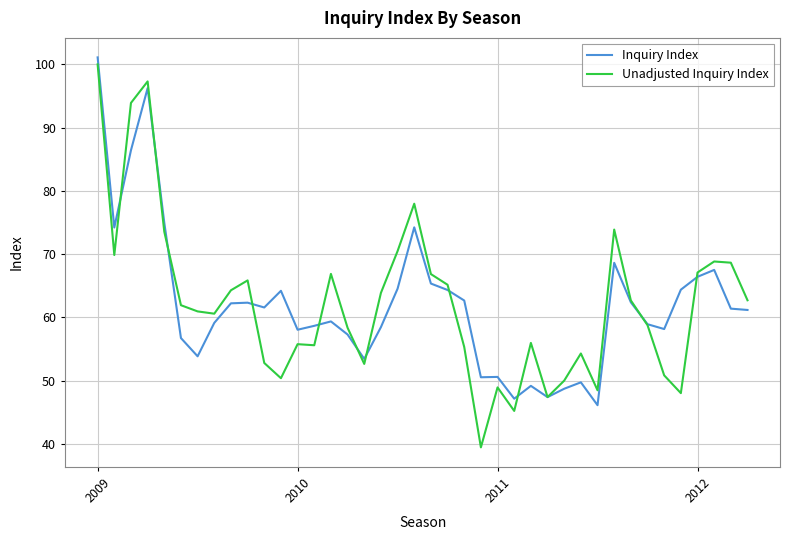

What are all the series names shown in the legend?

Inquiry Index, Unadjusted Inquiry Index